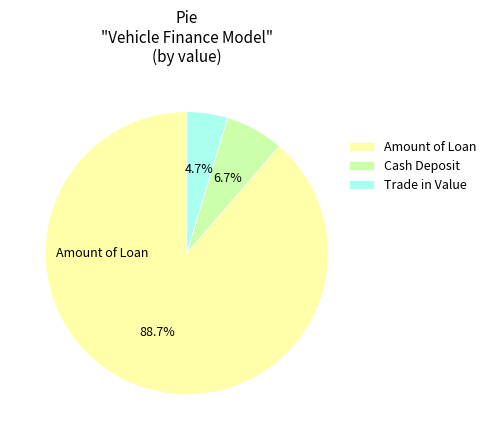

What percentage is NOT represented by Trade in Value?

95.3%